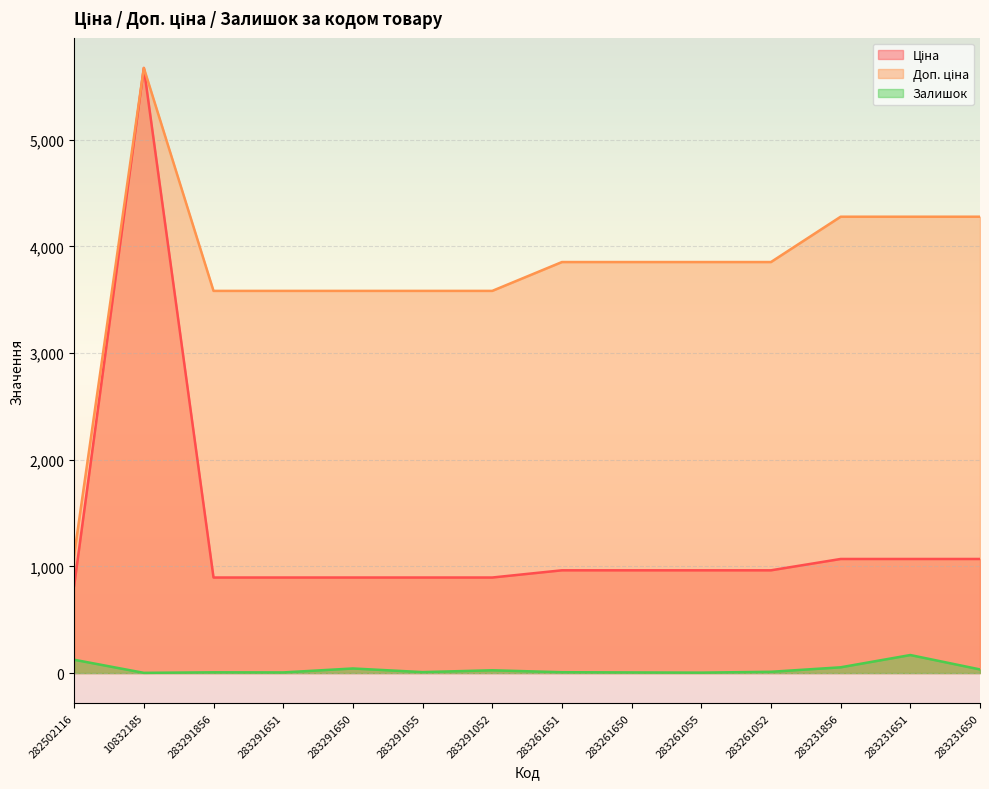

How many values in the Ціна series are below 963?

6